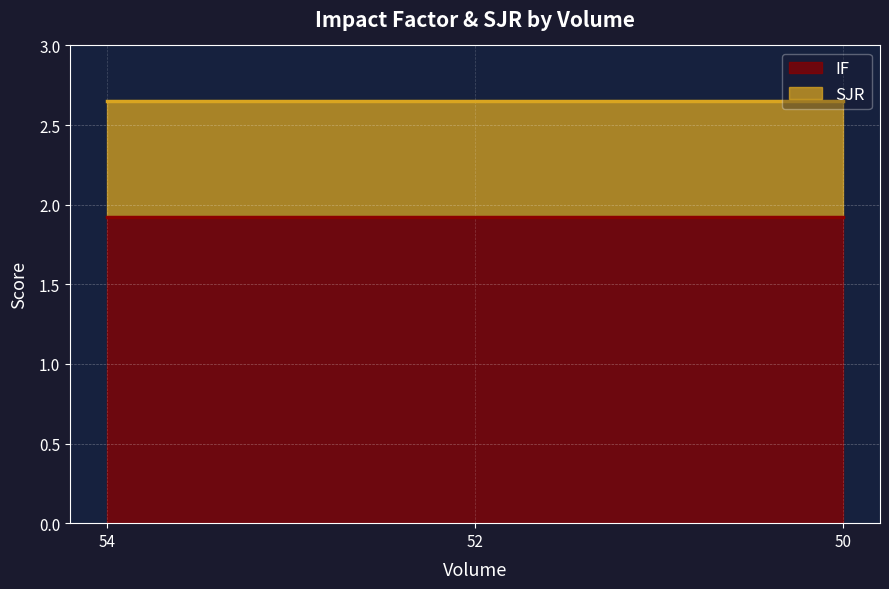

Rank the series at 54 from highest to lowest value.

IF, SJR